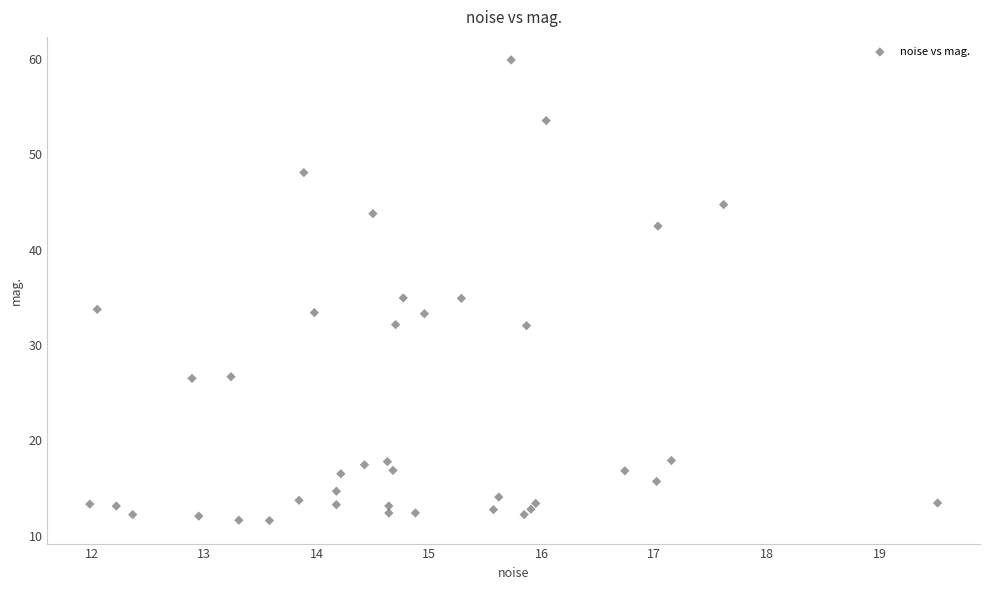

What is the range of Y values (max minus min)?

48.3